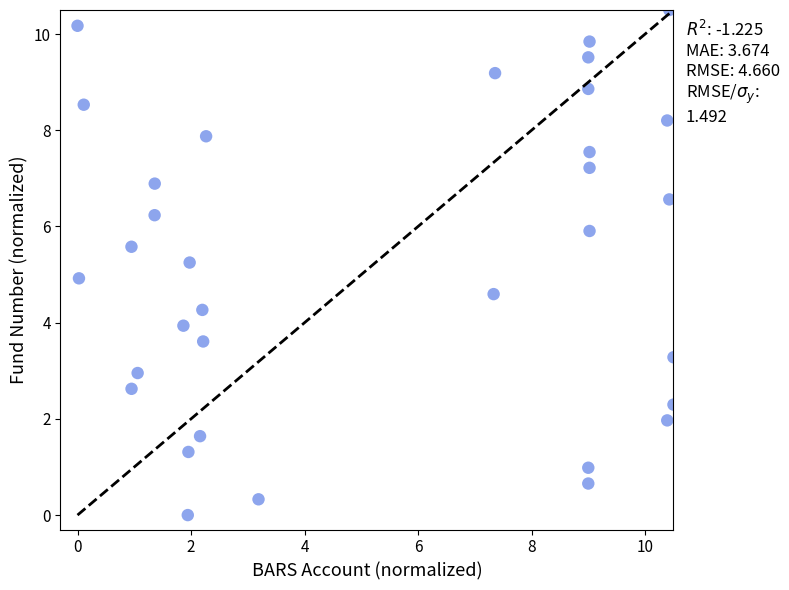

What is the range of X values (max minus min)?

10.5